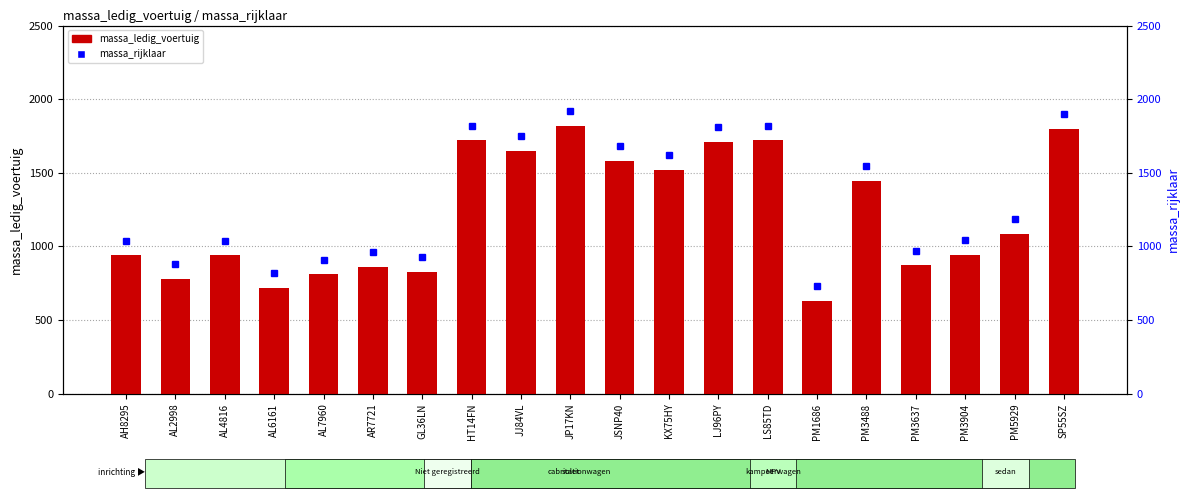

Which series has the largest total across all categories?

massa_rijklaar